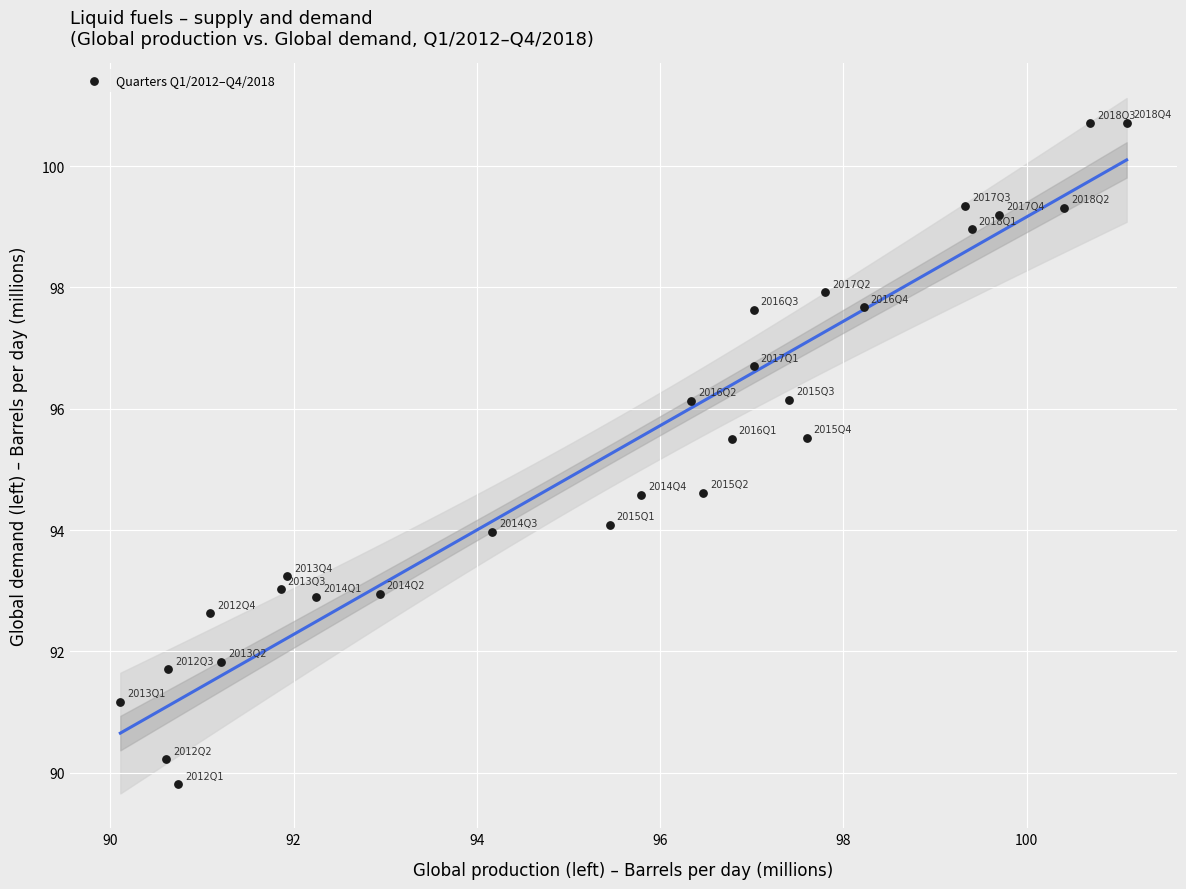

What is the range of Y values (max minus min)?

10.9